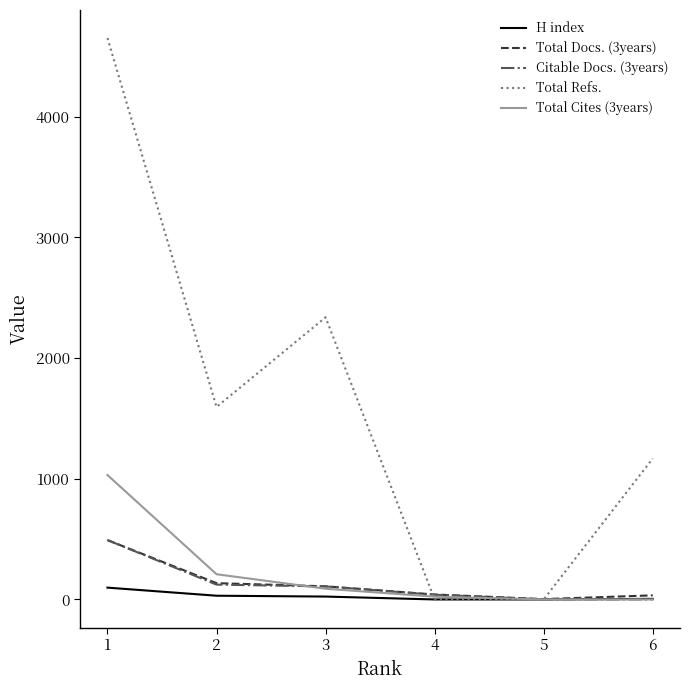

True or false: Total Cites (3years) has a value of 522 at 1.

False